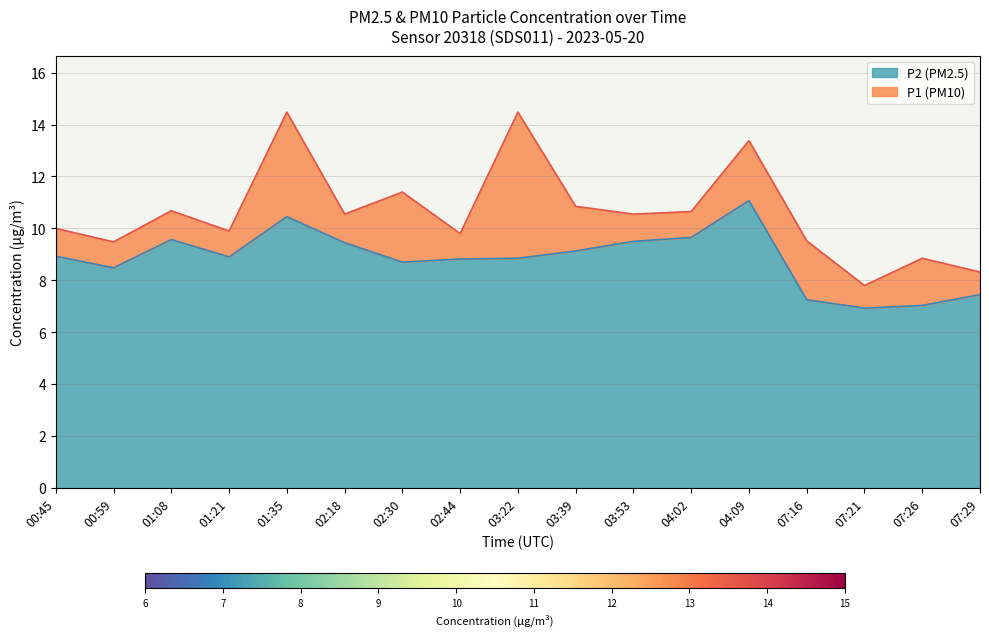

How many lines are shown in the chart?

2